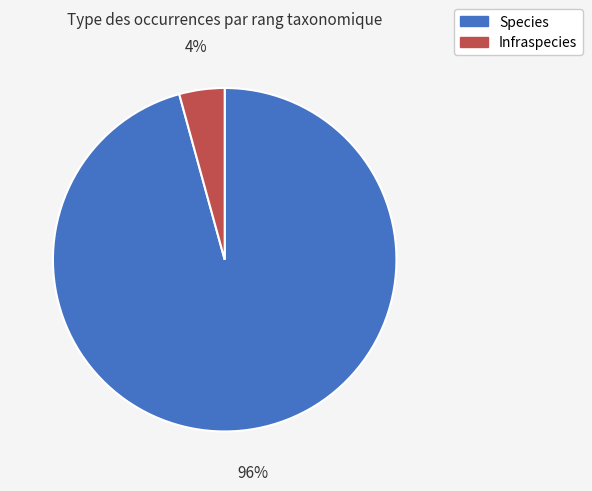

Does Species represent more than half of the total?

Yes